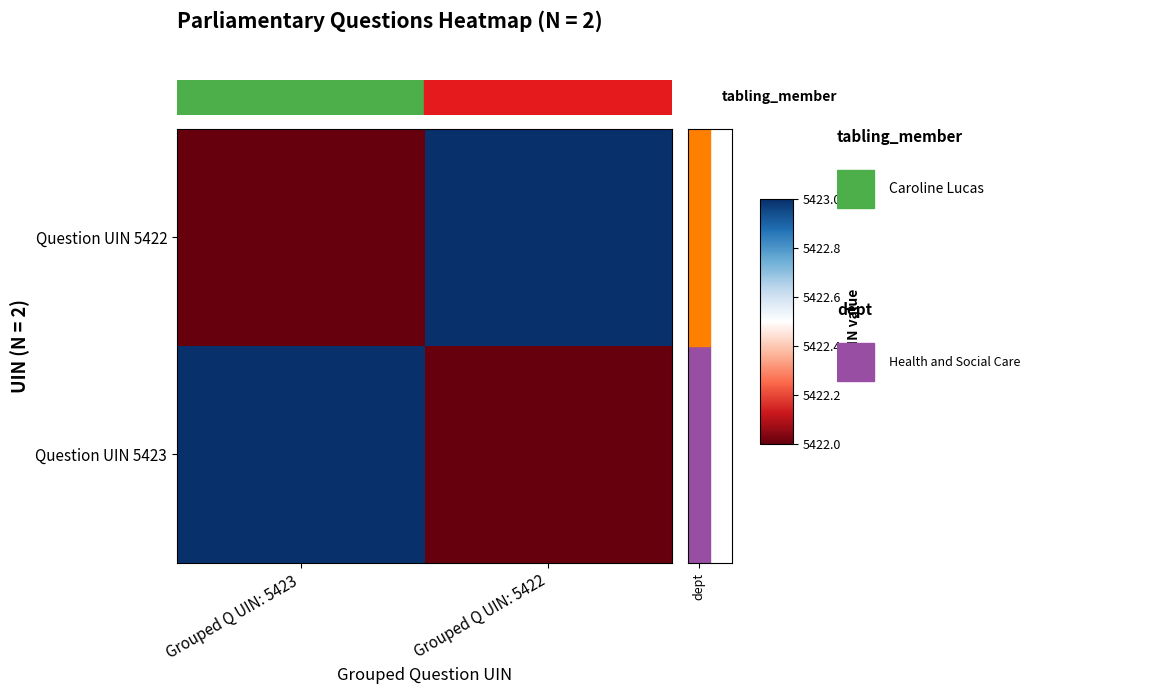

Which series has the largest range (max minus min)?

Question UIN 5422